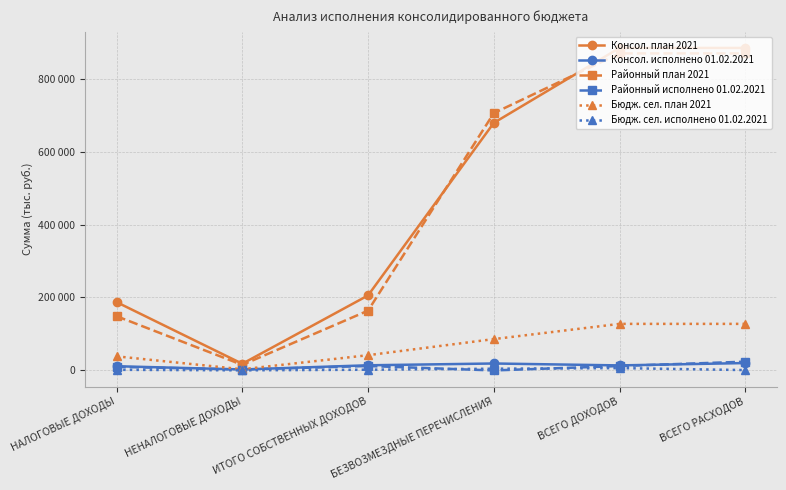

What is the difference between the Консол. исполнено 01.02.2021 values at ВСЕГО ДОХОДОВ and ИТОГО СОБСТВЕННЫХ ДОХОДОВ?

306.5